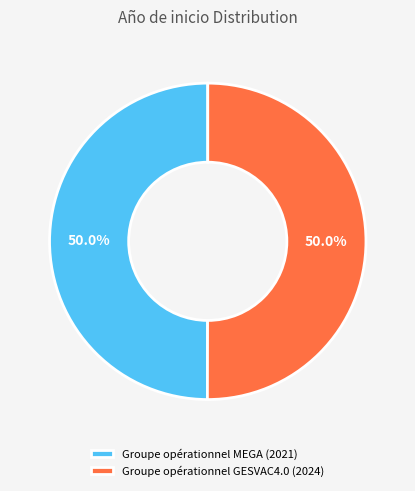

What is the ratio of the value at Groupe opérationnel MEGA (2021) to the value at Groupe opérationnel GESVAC4.0 (2024)?

1.0